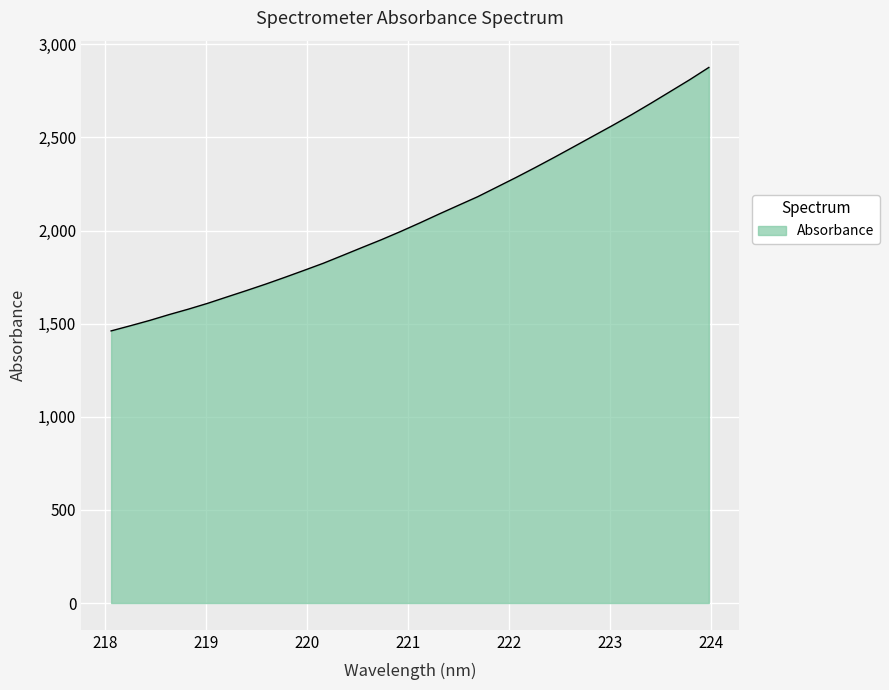

What is the difference between the maximum and minimum values?

1414.7